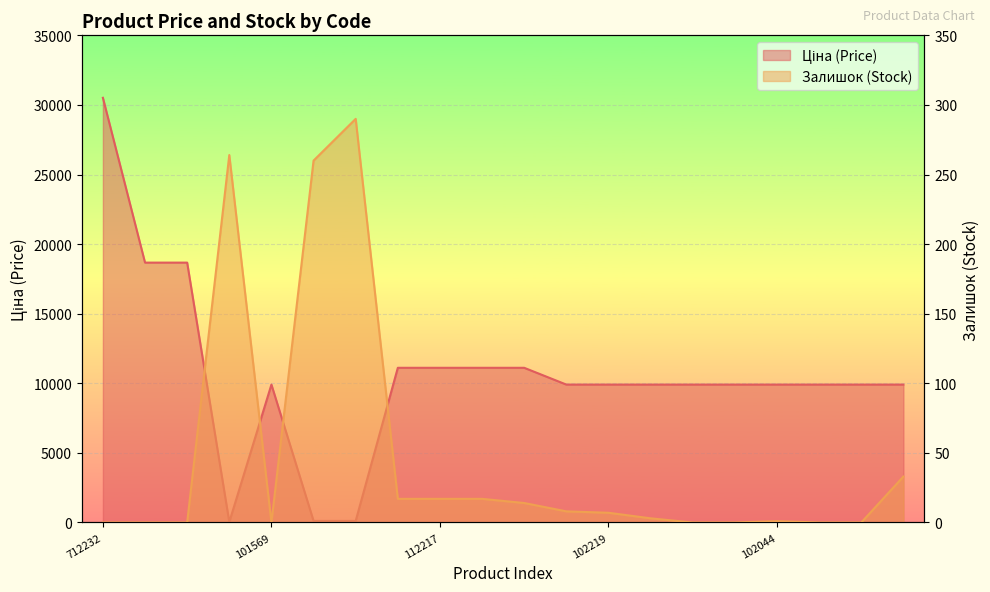

At which label is Залишок closest to 145?

285101913